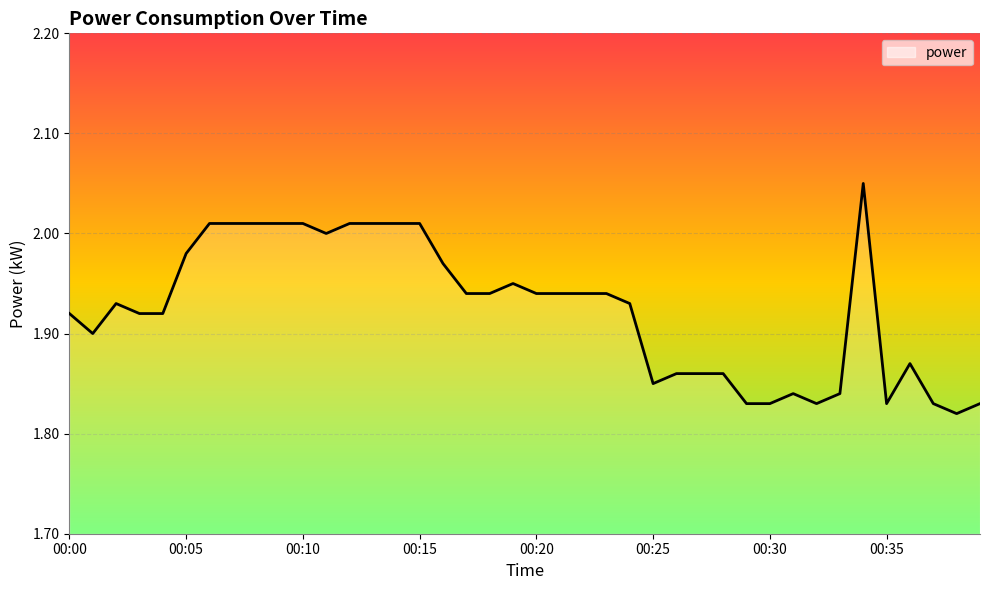

Rank the categories by value from lowest to highest.

00:38, 00:29, 00:30, 00:32, 00:35, 00:37, 00:39, 00:31, 00:33, 00:25, 00:26, 00:27, 00:28, 00:36, 00:01, 00:00, 00:03, 00:04, 00:02, 00:24, 00:17, 00:18, 00:20, 00:21, 00:22, 00:23, 00:19, 00:16, 00:05, 00:11, 00:06, 00:07, 00:08, 00:09, 00:10, 00:12, 00:13, 00:14, 00:15, 00:34